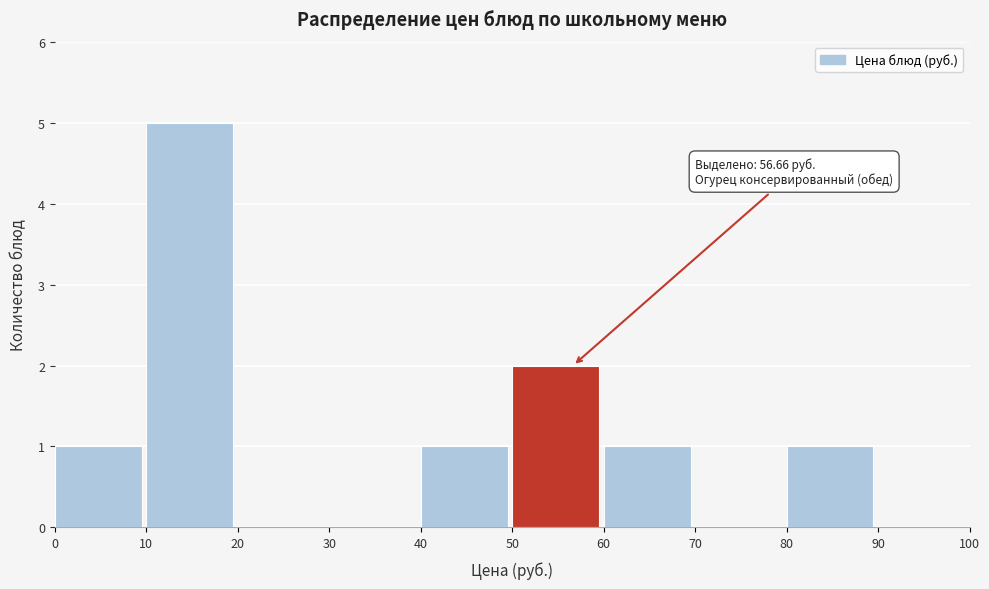

Which range on the x-axis has the tallest bar?

10 to 20